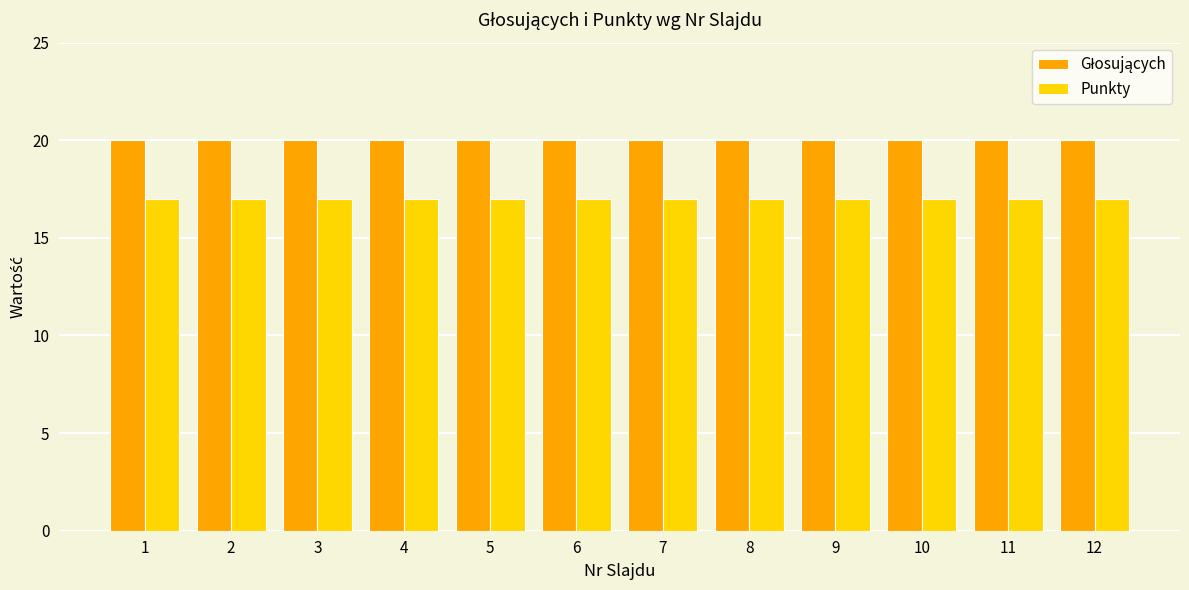

What is the sum of the Punkty values at 3 and 2?

34